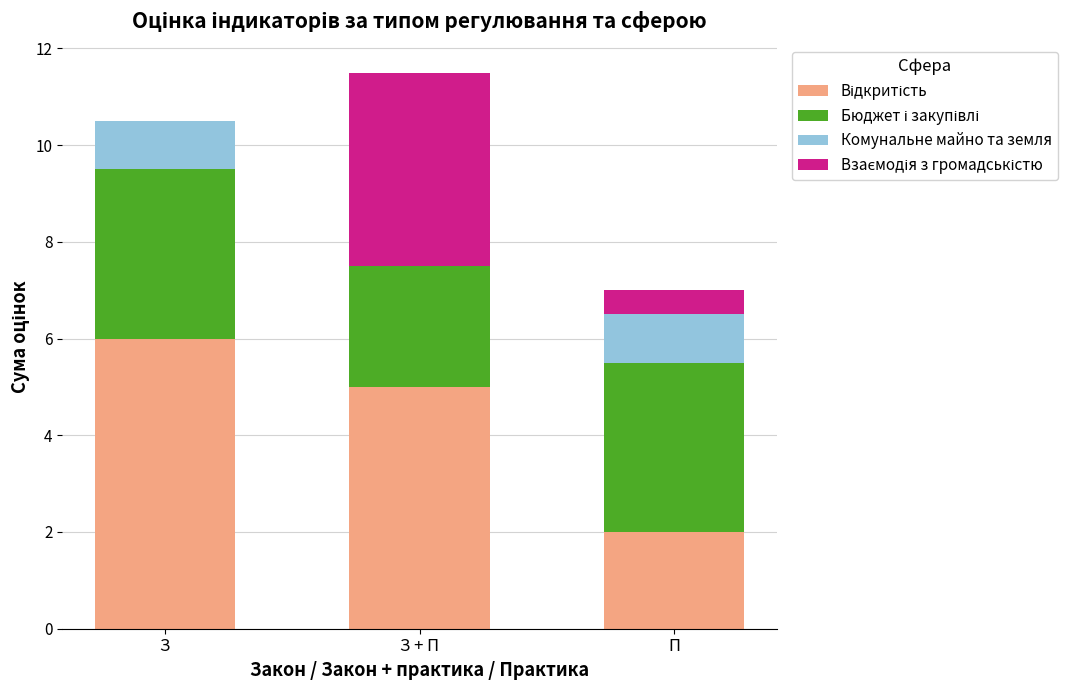

At which category is the sum across all series the highest?

З + П